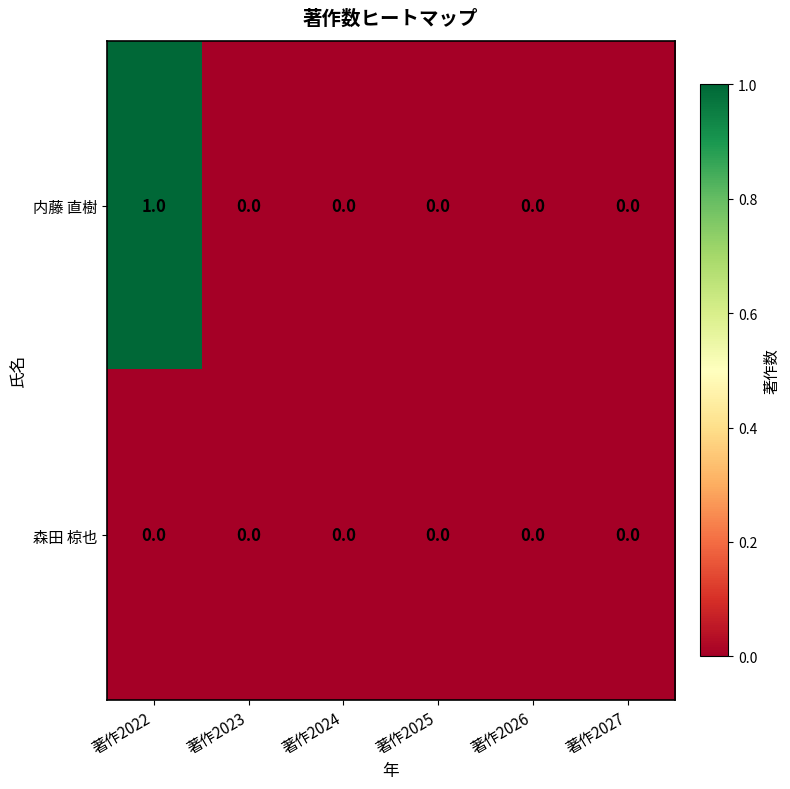

Count the 内藤 直樹 values in the range 0 to 1.

6